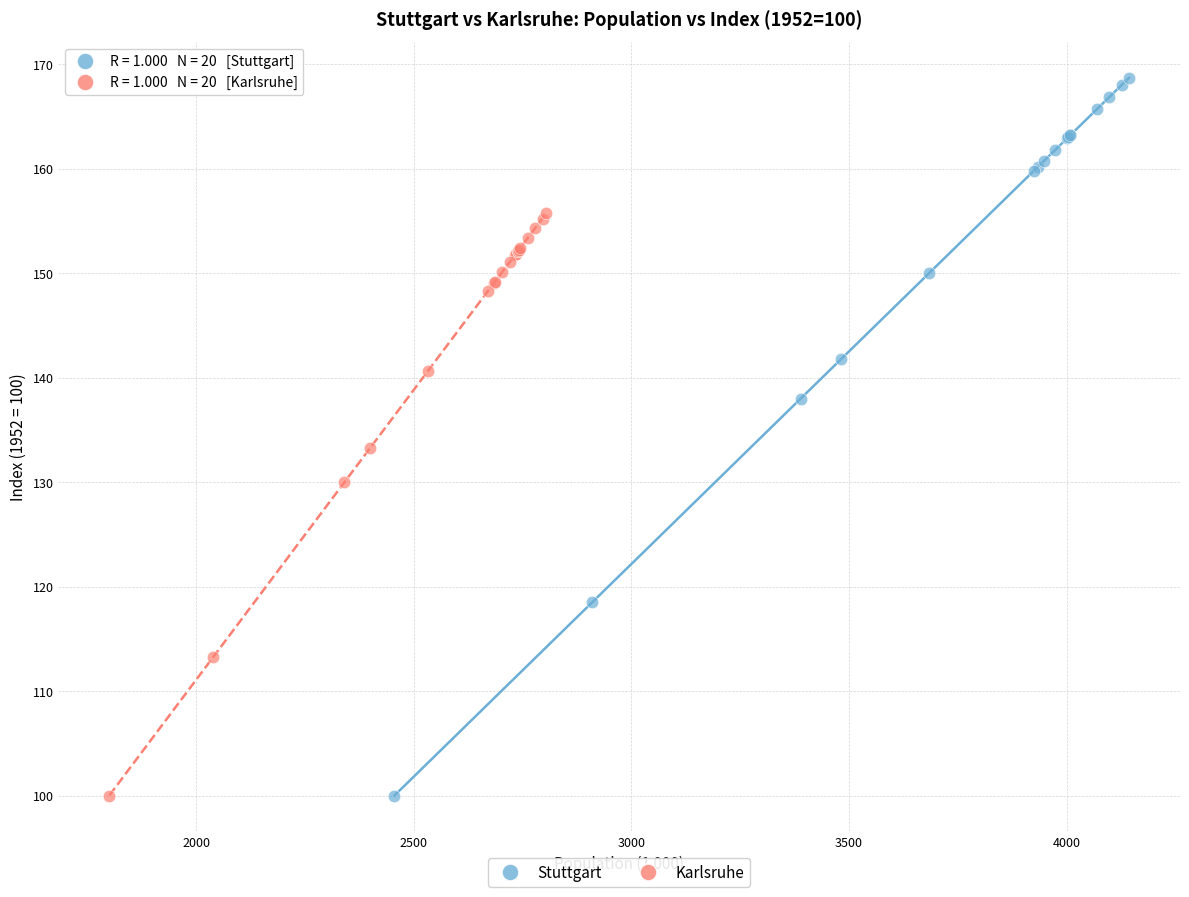

Which series contains the highest Y value?

Stuttgart